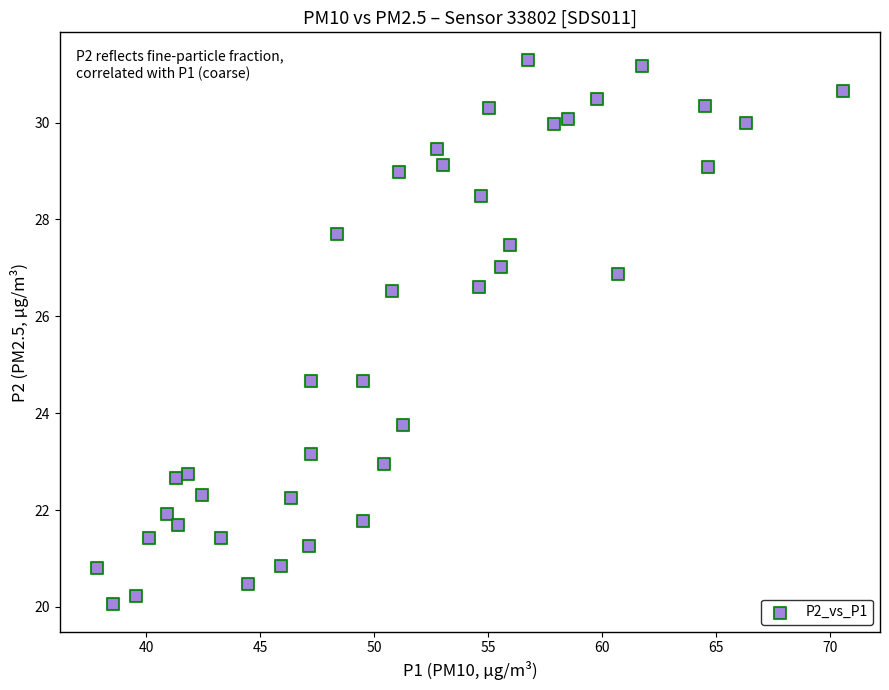

What is the range of X values (max minus min)?

32.7